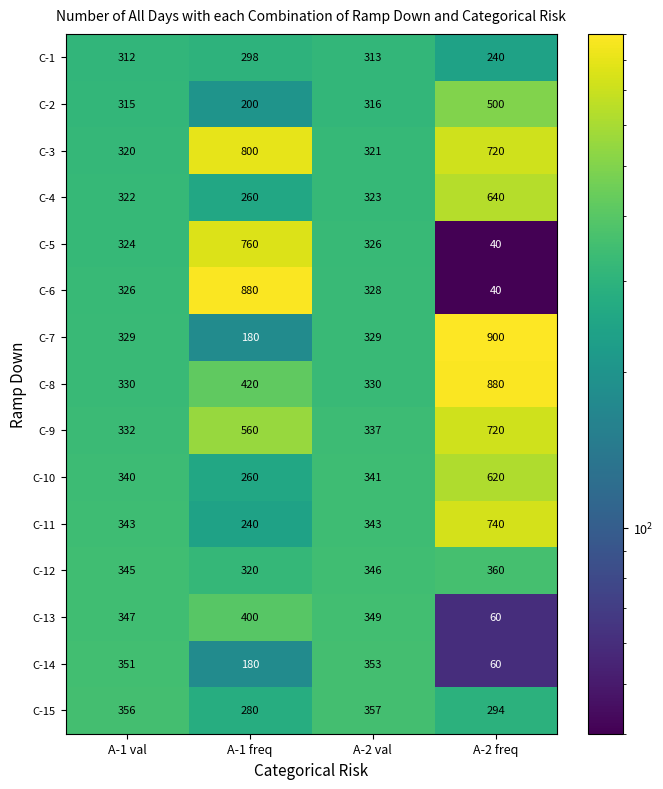

What is the difference between the highest and lowest values at A-1 val?

44